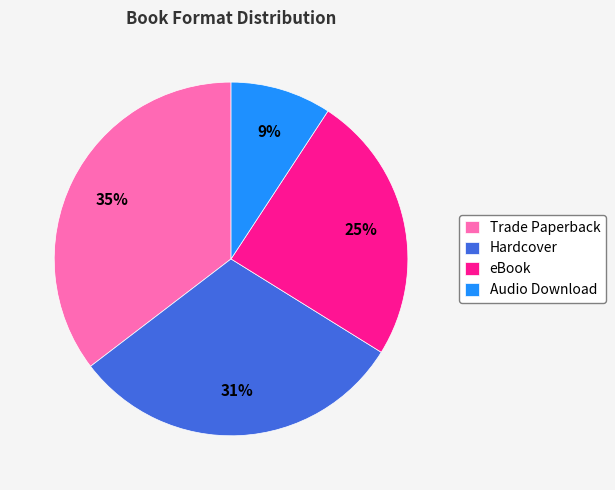

To the nearest percent, what is the combined percentage of Trade Paperback and eBook?

60%